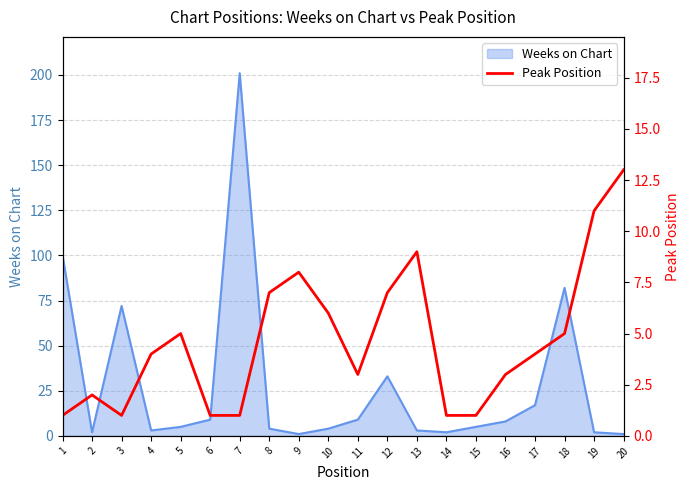

At which category does the data reach its first local valley?

3